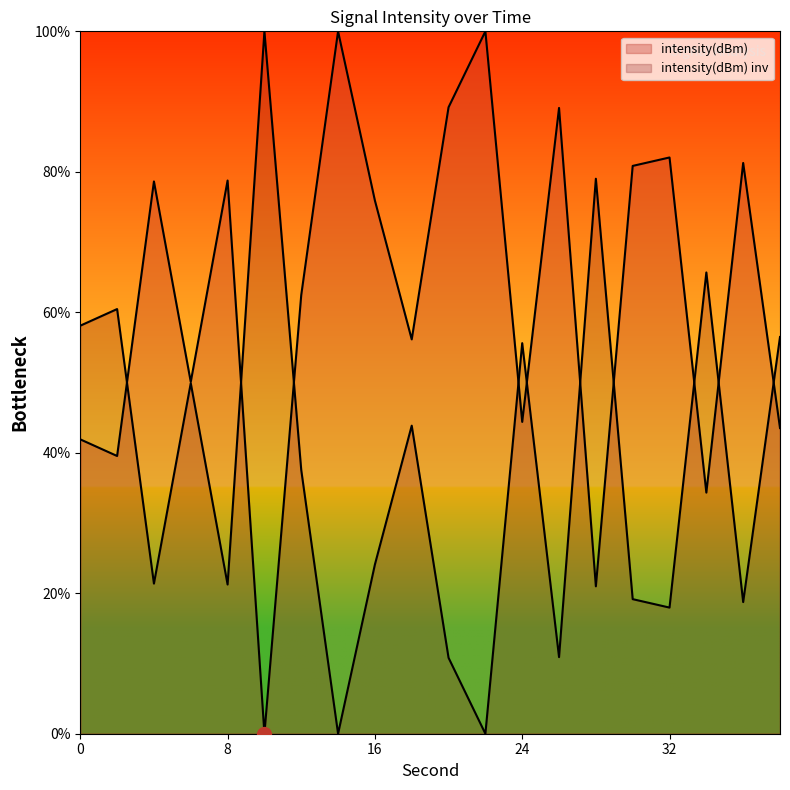

The chart shows a value of 43.5 at 38. True or false?

True